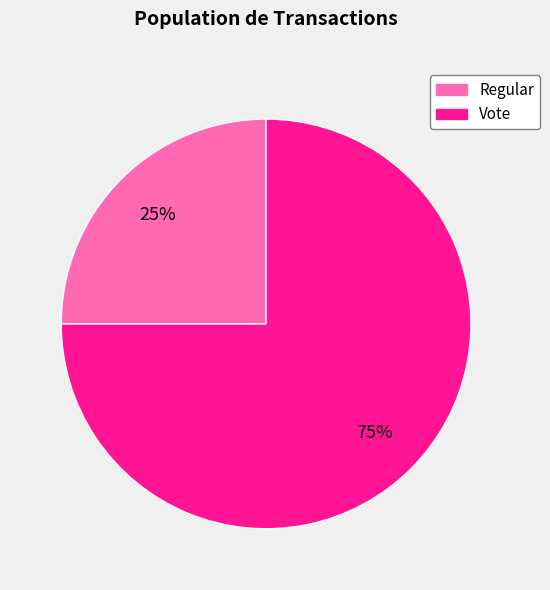

Approximately how many times larger is the value at Regular compared to Vote?

0.3